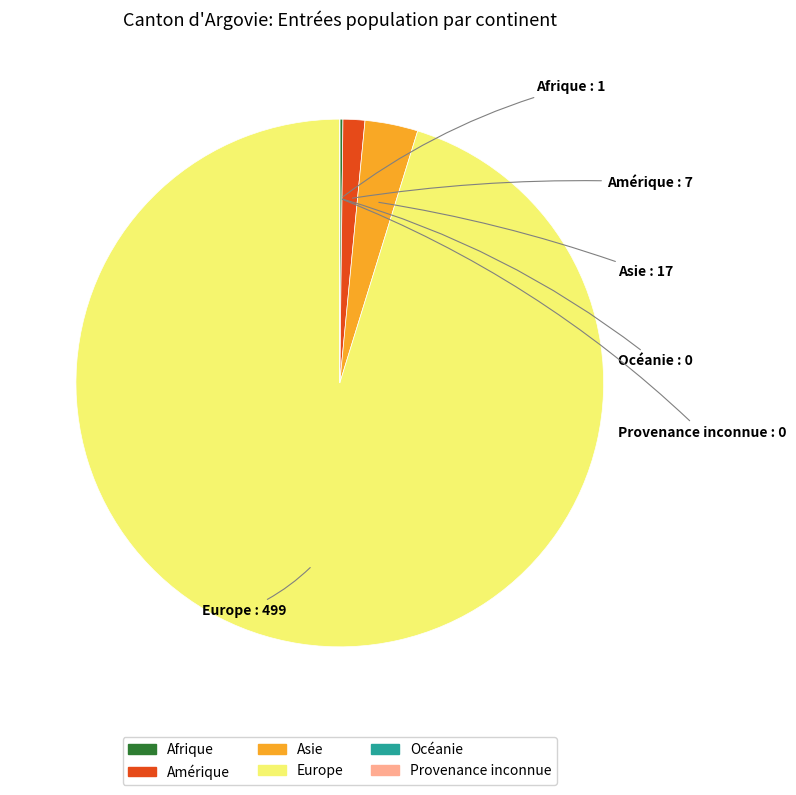

Which has a higher value, Asie or Amérique?

Asie